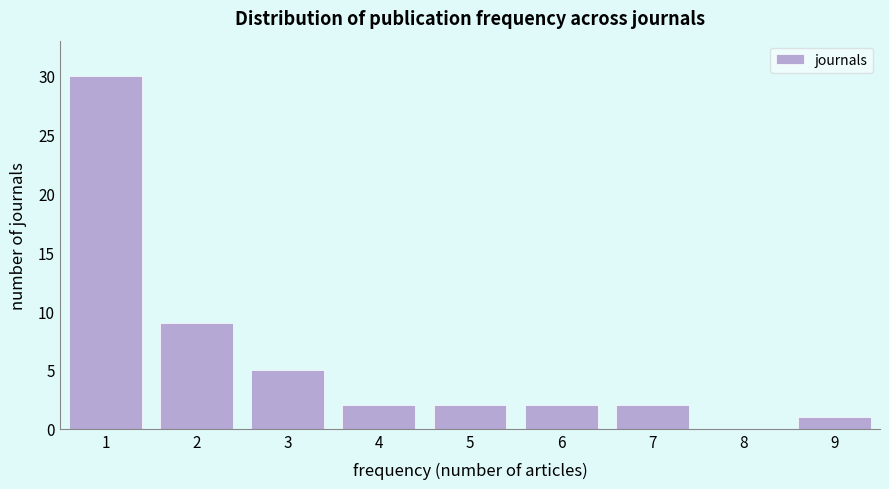

Reading right to left, what are all the values shown in this chart?

9=1	8=0	7=2	6=2	5=2	4=2	3=5	2=9	1=30